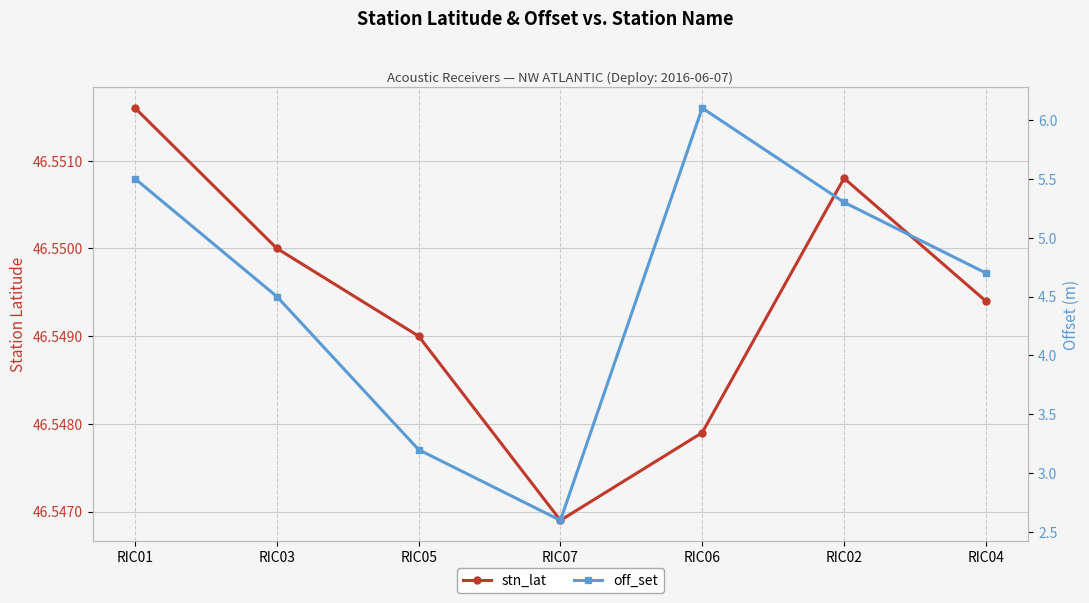

Reading right to left, what are all the values shown in this chart?

stn_lat: RIC04=46.5	RIC02=46.6	RIC06=46.5	RIC07=46.5	RIC05=46.5	RIC03=46.5	RIC01=46.6
off_set: RIC04=4.7	RIC02=5.3	RIC06=6.1	RIC07=2.6	RIC05=3.2	RIC03=4.5	RIC01=5.5